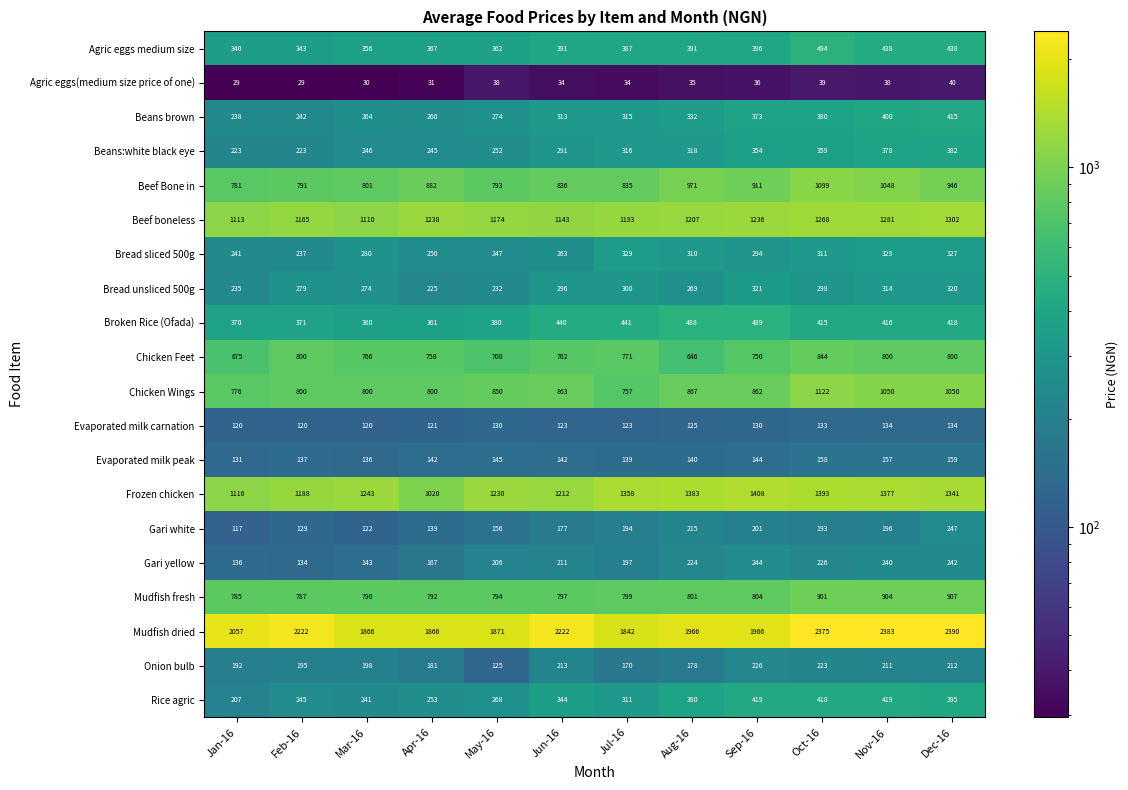

What is the total value across all series at May-16?

10227